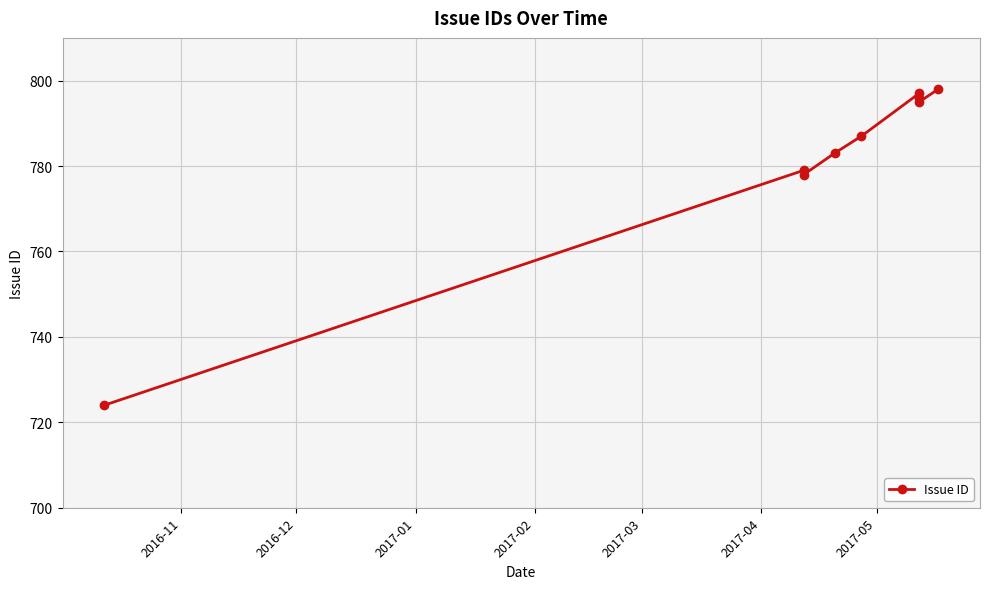

Is it true that the value at 7 is 533?

False